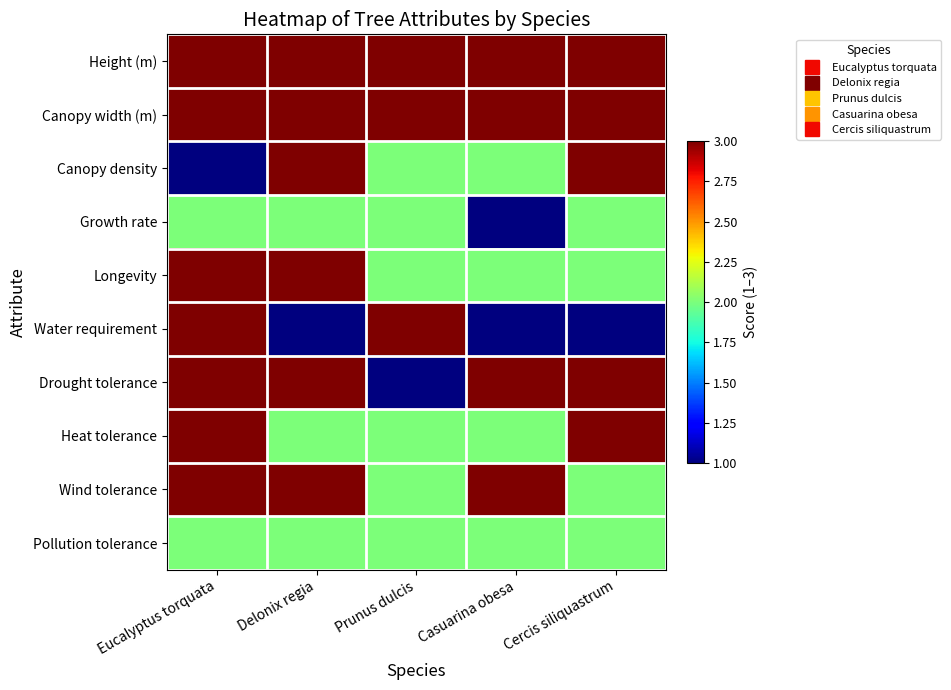

Reading left to right, extract all data points from this chart.

Height (m): Eucalyptus torquata=4	Delonix regia=5	Prunus dulcis=5	Casuarina obesa=6	Cercis siliquastrum=6
Canopy width (m): Eucalyptus torquata=4	Delonix regia=8	Prunus dulcis=3	Casuarina obesa=3	Cercis siliquastrum=4
Canopy density: Eucalyptus torquata=1	Delonix regia=3	Prunus dulcis=2	Casuarina obesa=2	Cercis siliquastrum=3
Growth rate: Eucalyptus torquata=2	Delonix regia=2	Prunus dulcis=2	Casuarina obesa=1	Cercis siliquastrum=2
Longevity: Eucalyptus torquata=3	Delonix regia=3	Prunus dulcis=2	Casuarina obesa=2	Cercis siliquastrum=2
Water requirement: Eucalyptus torquata=3	Delonix regia=1	Prunus dulcis=3	Casuarina obesa=1	Cercis siliquastrum=1
Drought tolerance: Eucalyptus torquata=3	Delonix regia=3	Prunus dulcis=1	Casuarina obesa=3	Cercis siliquastrum=3
Heat tolerance: Eucalyptus torquata=3	Delonix regia=2	Prunus dulcis=2	Casuarina obesa=2	Cercis siliquastrum=3
Wind tolerance: Eucalyptus torquata=3	Delonix regia=3	Prunus dulcis=2	Casuarina obesa=3	Cercis siliquastrum=2
Pollution tolerance: Eucalyptus torquata=2	Delonix regia=2	Prunus dulcis=2	Casuarina obesa=2	Cercis siliquastrum=2